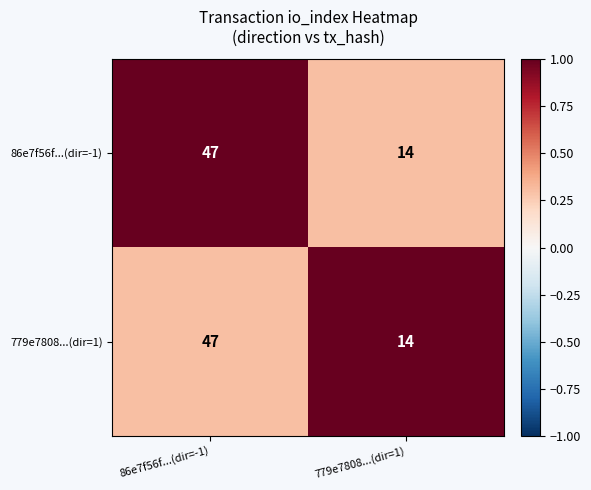

Reading left to right, list all the values displayed in this chart.

86e7f56f...(dir=-1): 47	14
779e7808...(dir=1): 47	14